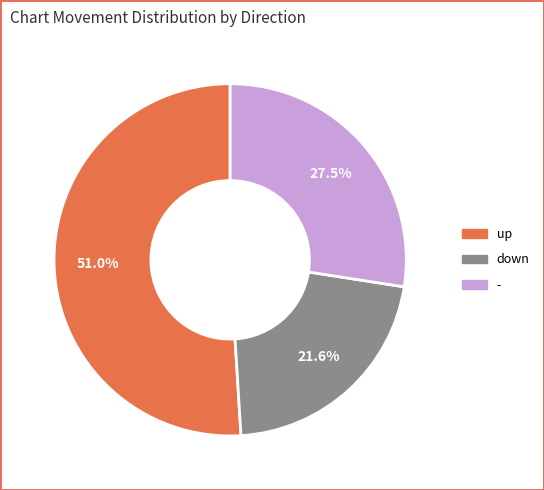

How many slices are in this pie chart?

3